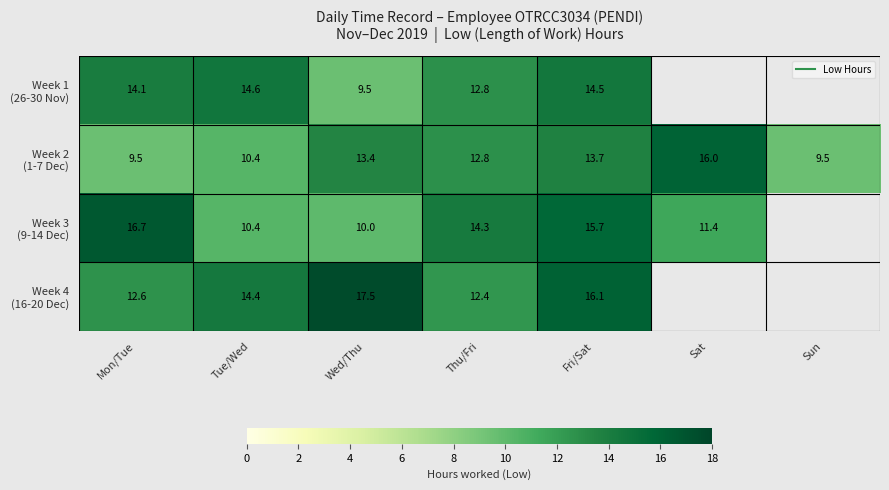

The Week 2 (1-7 Dec) series shows 6.3 at Tue/Wed. True or false?

False